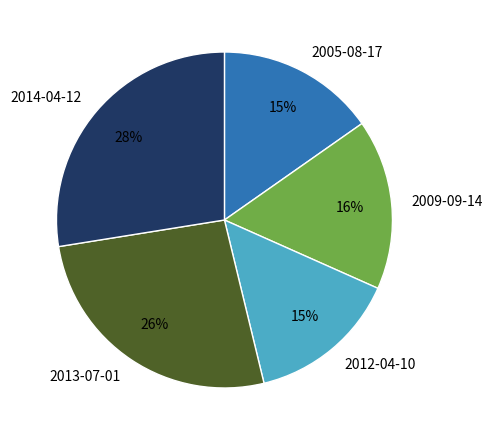

Which category has the biggest portion of the pie?

2014-04-12